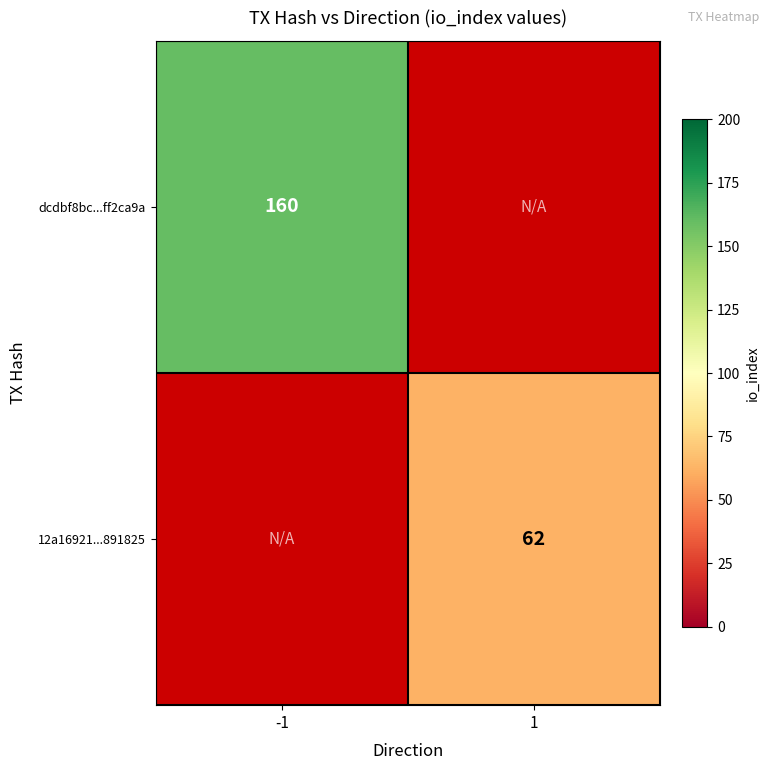

The value of 12a16921...891825 at 1 is 62. True or false?

True